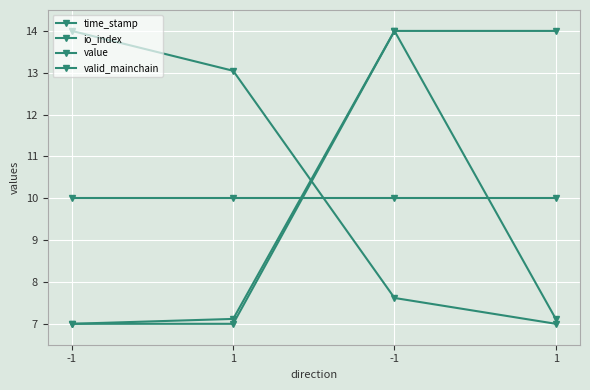

How many values in the io_index series exceed 7?

3